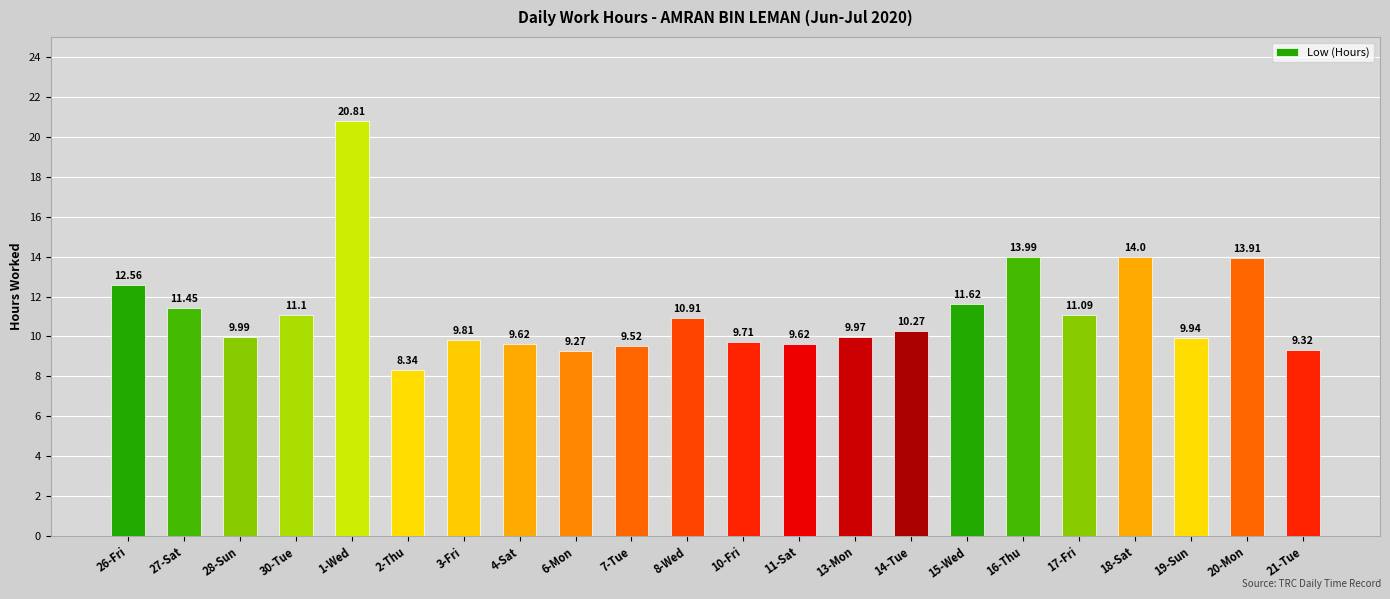

What is the sum of the values at 16-Thu and 14-Tue?

24.3